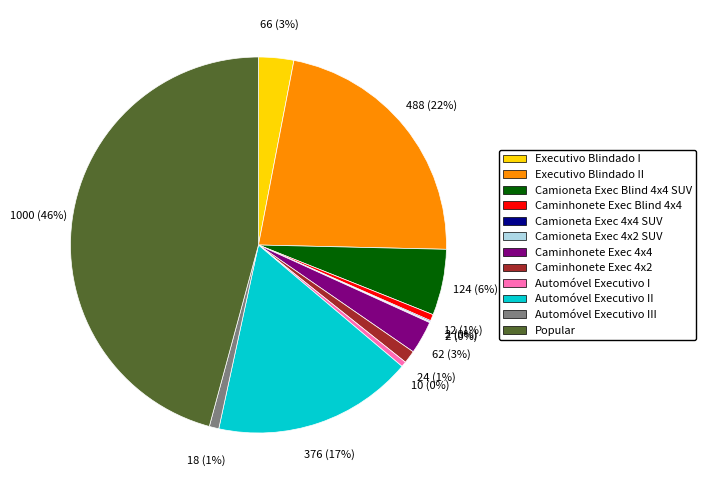

To the nearest percent, what is the difference between the largest and smallest slice percentages?

46%